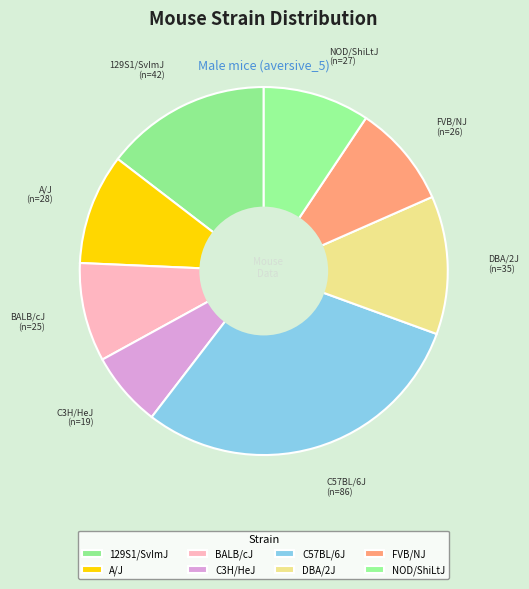

How many slices are in this pie chart?

8